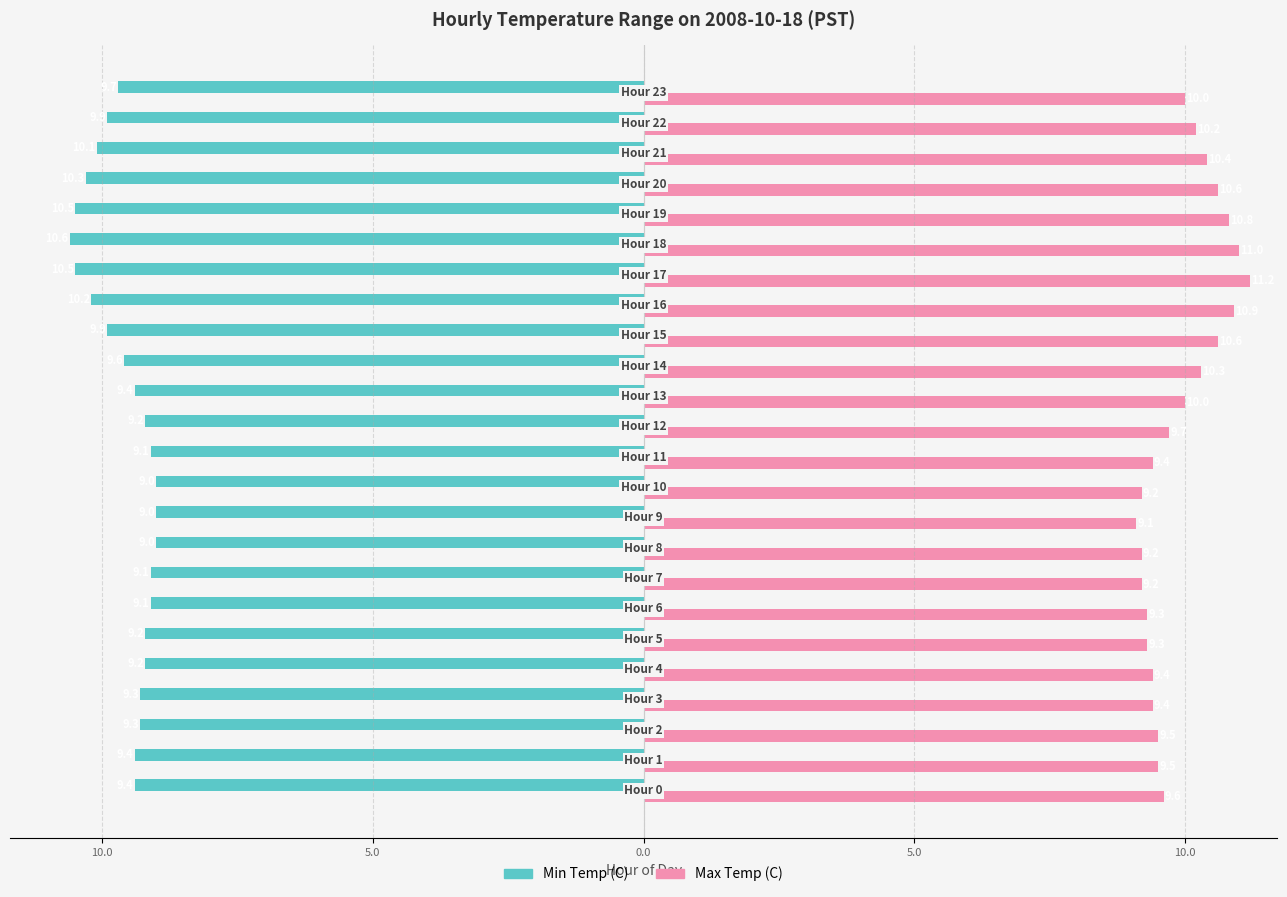

How many bars are there in total?

48